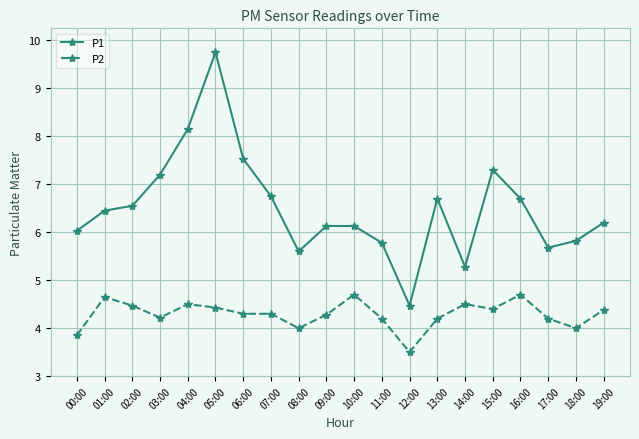

What is the sum of all P2 values?

85.8